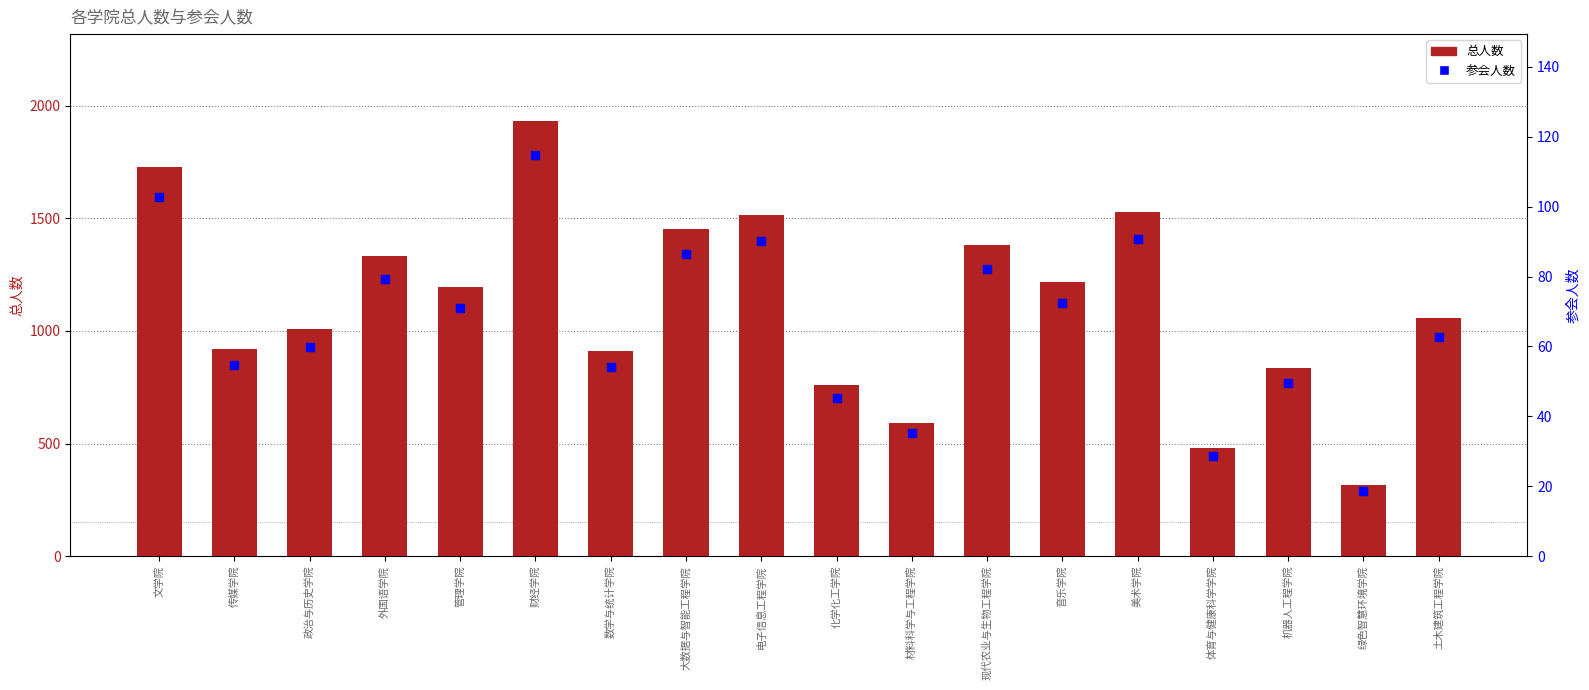

Which series has the largest total across all categories?

总人数